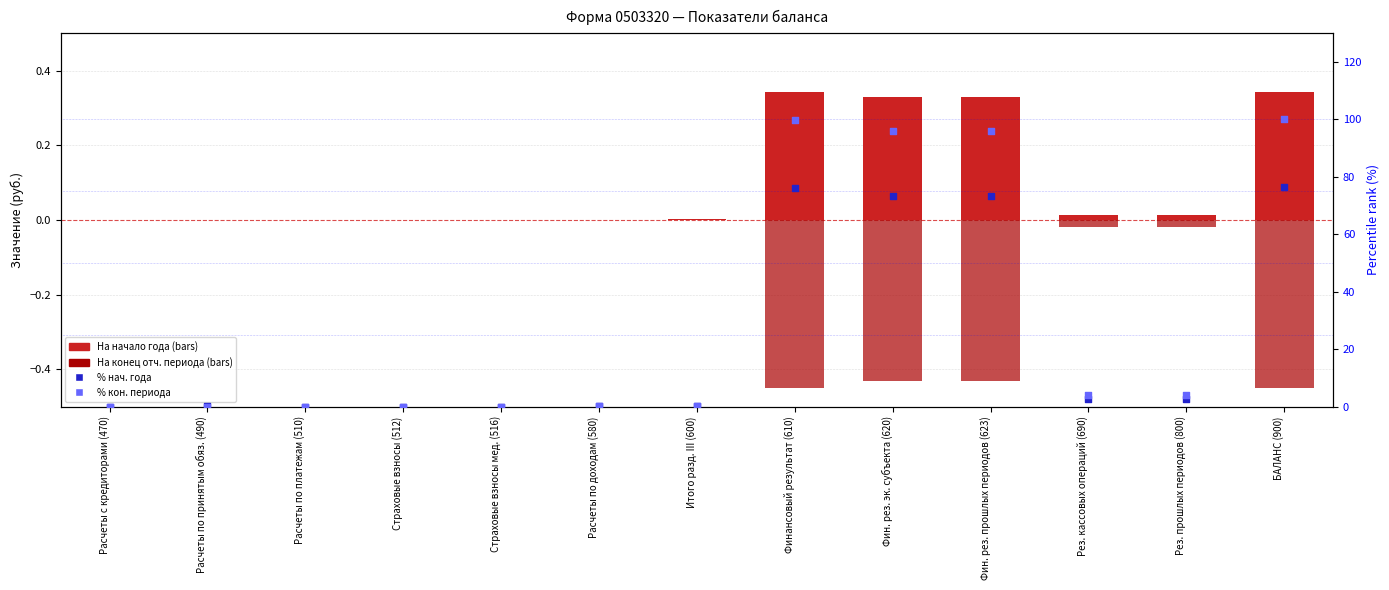

Which series contains the highest Y value?

% кон. периода